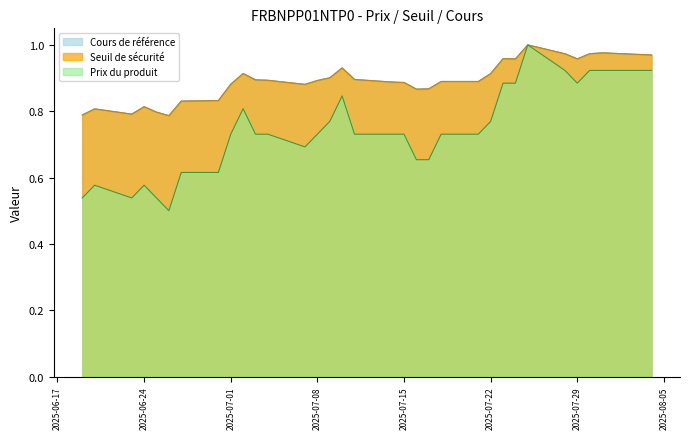

What is the sum of all Cours de référence values?

29.5